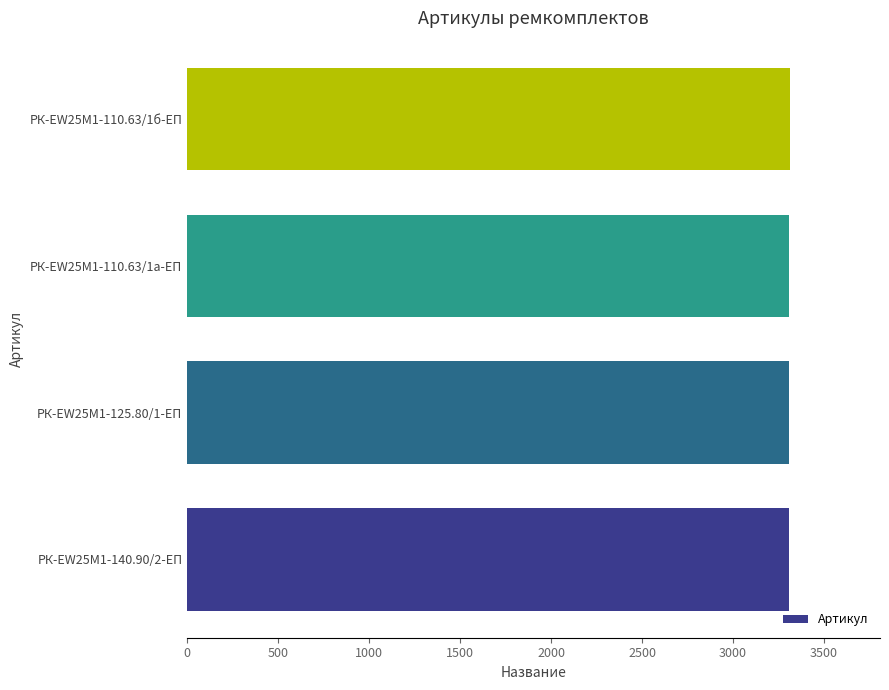

What is the ratio of the value at РК-EW25M1-125.80/1-ЕП to the value at РК-EW25M1-110.63/1а-ЕП?

1.0